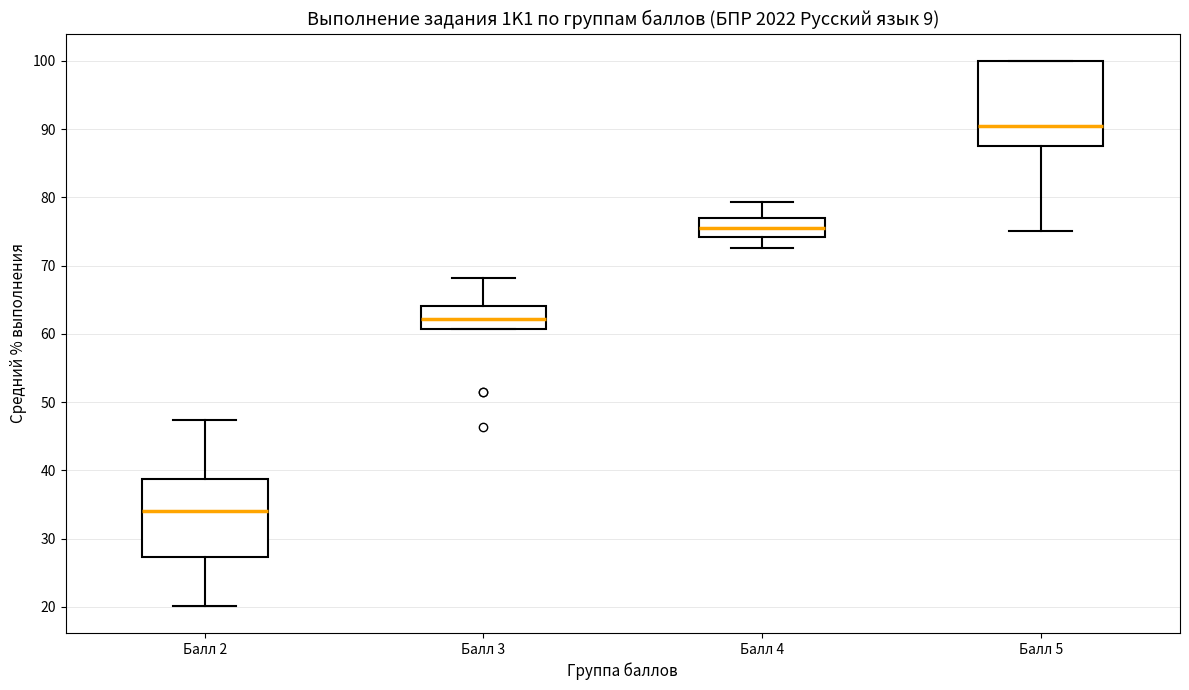

Reading left to right, read every box against the y-axis: the position of its median line, the range the box covers, and the ends of its whiskers. The values are not printed on the chart, so give them approximately, as read against the axis.

Балл 2: median 34, box 27 to 39, whiskers 20 to 47
Балл 3: median 62, box 61 to 64, whiskers 61 to 68
Балл 4: median 75, box 74 to 77, whiskers 73 to 79
Балл 5: median 90, box 88 to 100, whiskers 75 to 100